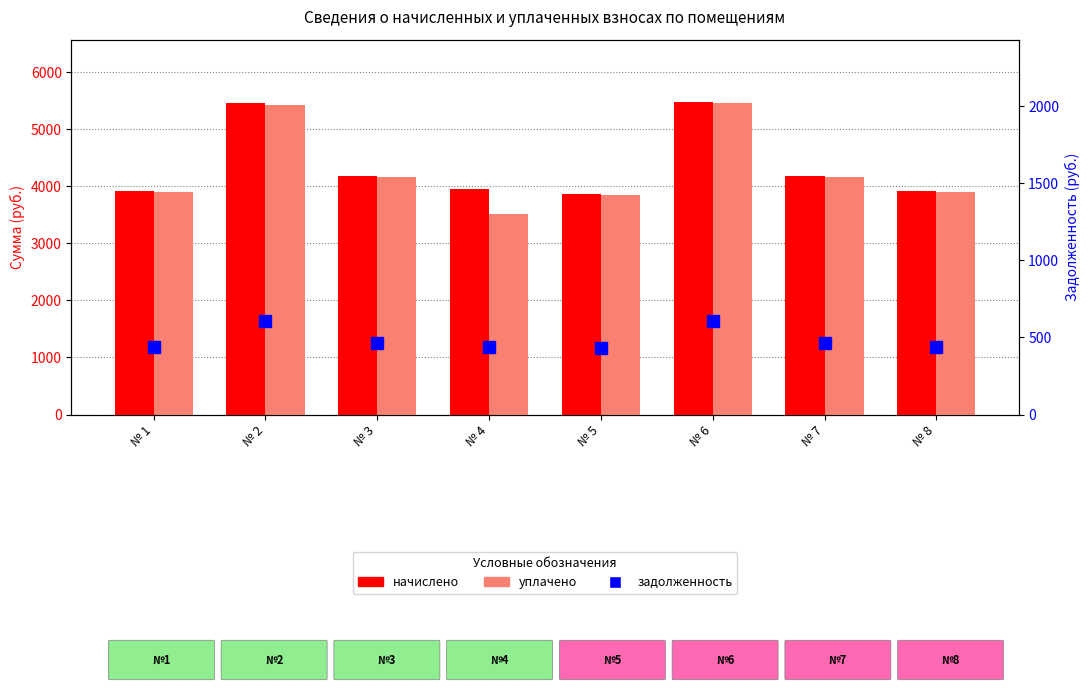

List the series in order of their peak value, lowest first.

задолженность, уплачено, начислено